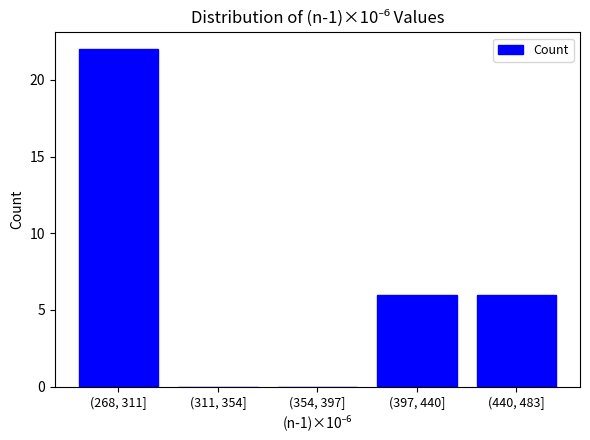

Reading left to right, transcribe all the data shown in this chart.

(268, 311]=22	(311, 354]=0	(354, 397]=0	(397, 440]=6	(440, 483]=6